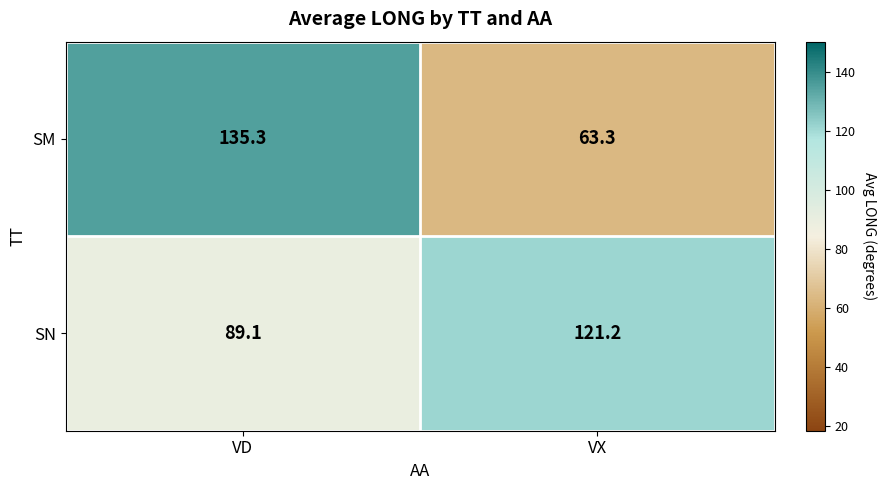

Which label corresponds to the smallest value in the chart?

VX